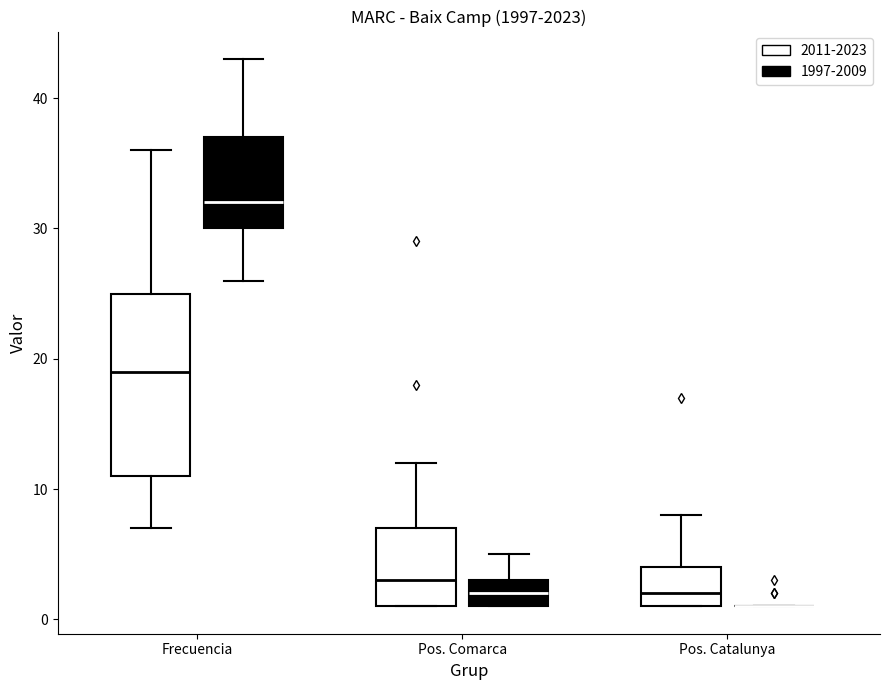

Where does the upper whisker of the box for Pos. Catalunya (2011-2023) end on the y-axis? The values are not printed on the chart, so give them approximately, as read against the axis.

8